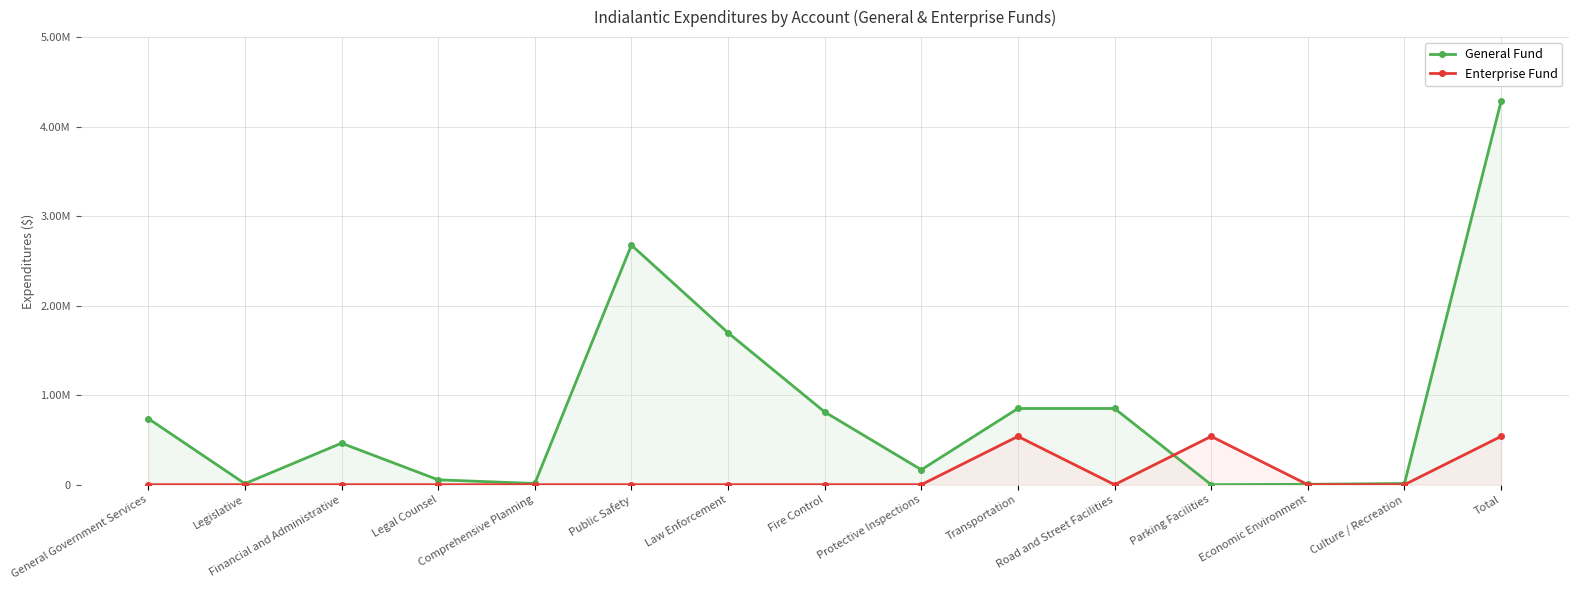

Where do Enterprise Fund and General Fund first cross each other?

Road and Street Facilities and Parking Facilities